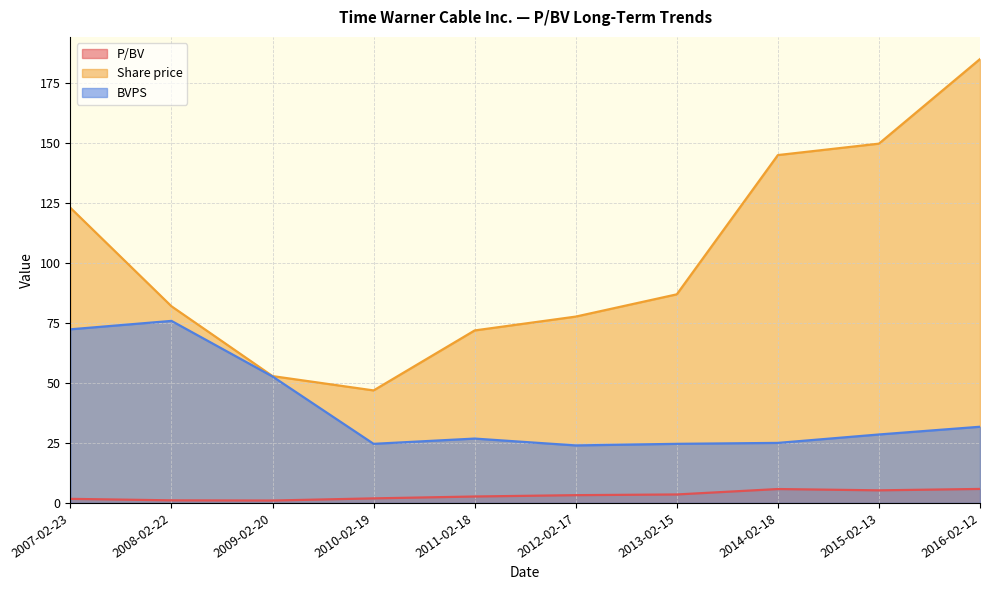

At how many categories does at least one series exceed 82?

5